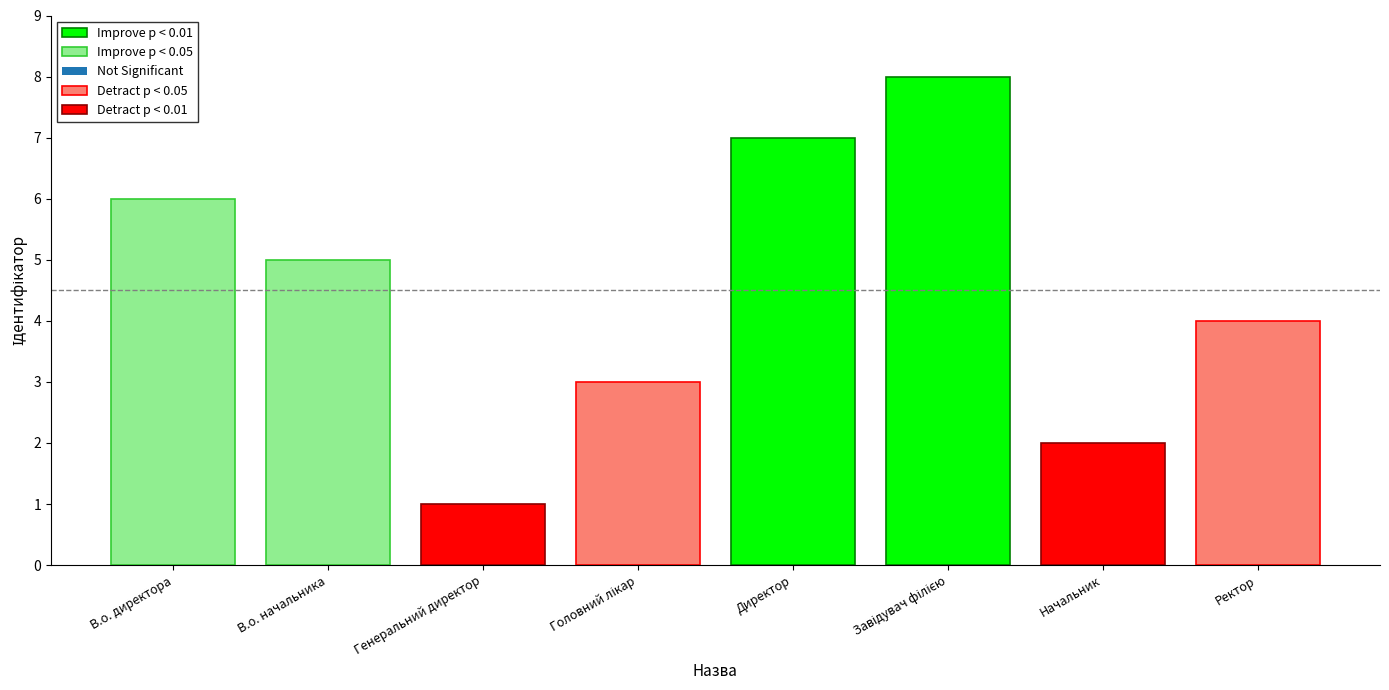

At how many categories does at least one series exceed 7?

1